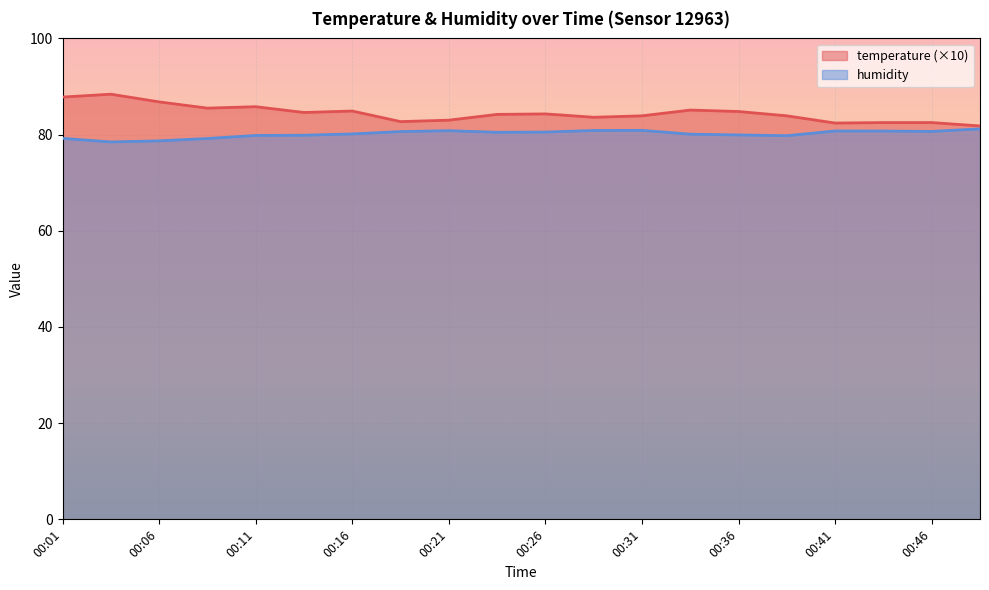

What value does the humidity series have at 00:04?

78.5